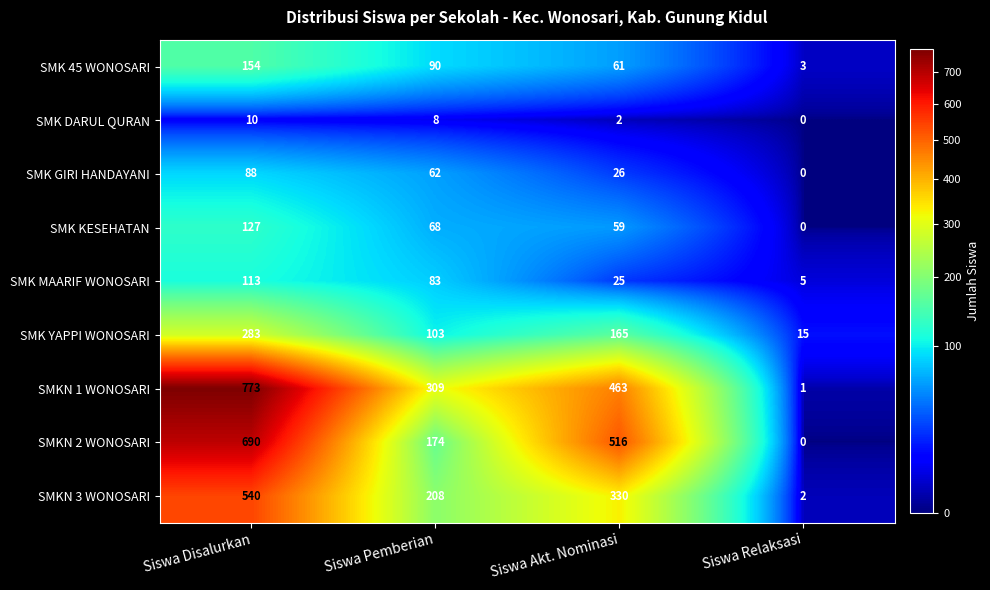

At which label does SMKN 1 WONOSARI reach its peak?

Siswa Disalurkan